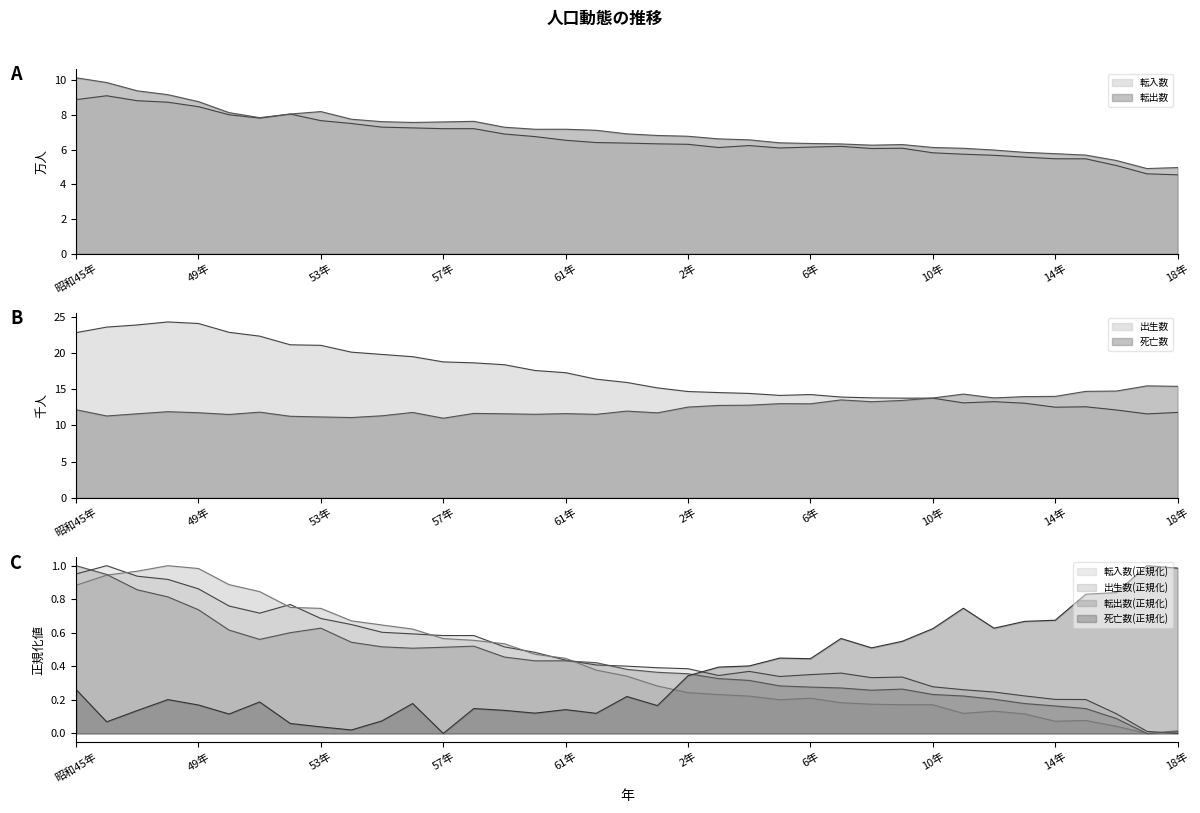

Is the value of 転入数 at 18年 greater than the value of 出生数 at 17年?

No